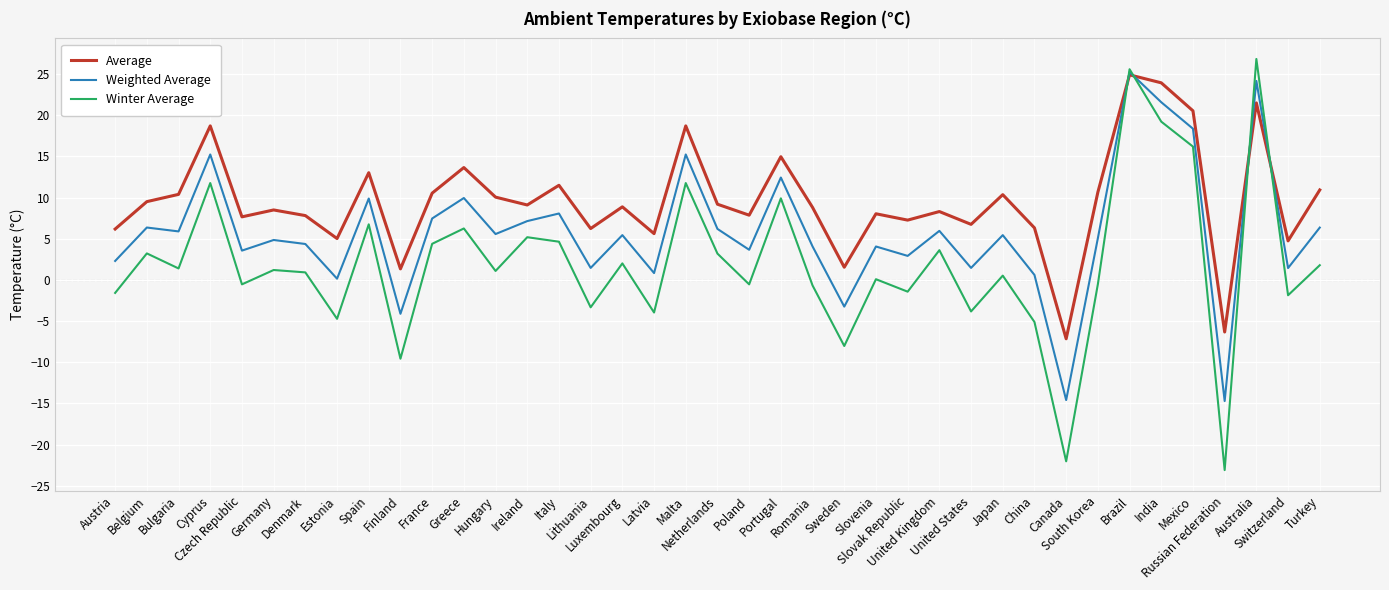

Which series has the widest spread of values?

Winter Average